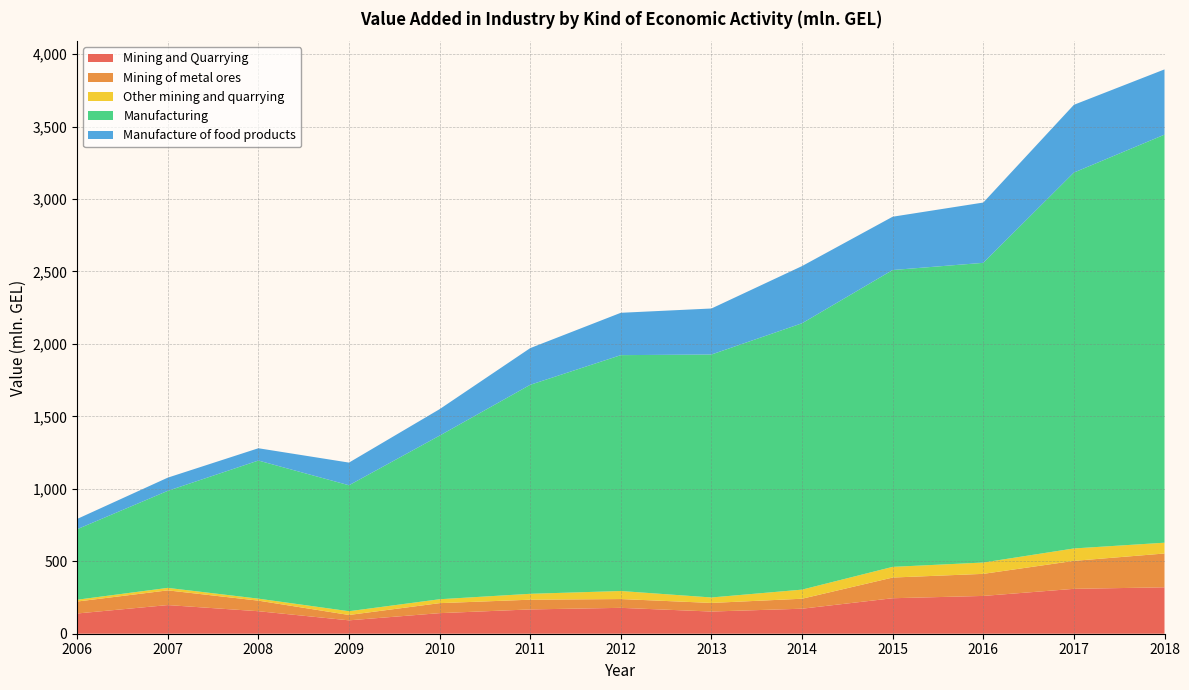

Reading left to right, what are all the values shown in this chart?

Mining and Quarrying: 2006=139.7	2007=197.7	2008=155.3	2009=92.4	2010=142.0	2011=167.7	2012=178.6	2013=153.1	2014=172.7	2015=244.9	2016=260.8	2017=309.7	2018=320.3
Mining of metal ores: 2006=82.5	2007=101.5	2008=73.0	2009=37.0	2010=69.0	2011=67.2	2012=60.7	2013=59.4	2014=68.9	2015=142.8	2016=152.3	2017=193.1	2018=233.4
Other mining and quarrying: 2006=12.4	2007=17.2	2008=13.7	2009=25.9	2010=27.0	2011=40.6	2012=55.5	2013=37.7	2014=62.8	2015=73.7	2016=78.2	2017=85.7	2018=74.5
Manufacturing: 2006=486.7	2007=669.8	2008=953.3	2009=869.3	2010=1129.2	2011=1442.5	2012=1627.9	2013=1676.8	2014=1838.3	2015=2048.7	2016=2068.3	2017=2594.3	2018=2816.3
Manufacture of food products: 2006=70.9	2007=91.0	2008=84.8	2009=156.5	2010=182.6	2011=253.2	2012=292.3	2013=317.6	2014=394.7	2015=367.9	2016=416.1	2017=467.6	2018=450.3